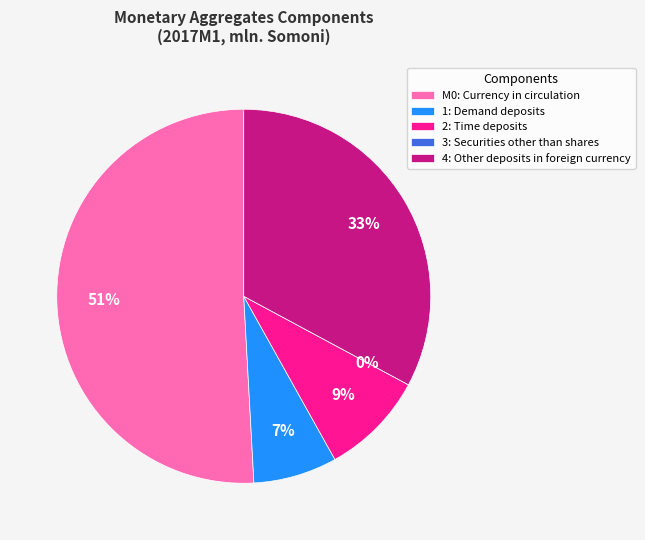

What is the smallest slice in the pie chart?

3: Securities other than shares